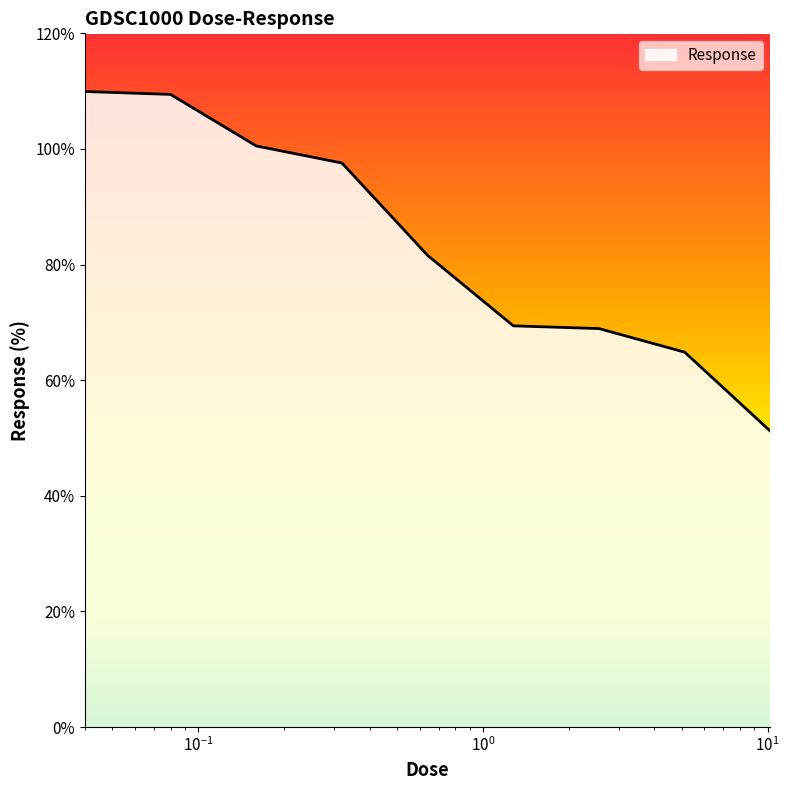

What is the smallest value displayed?

51.2